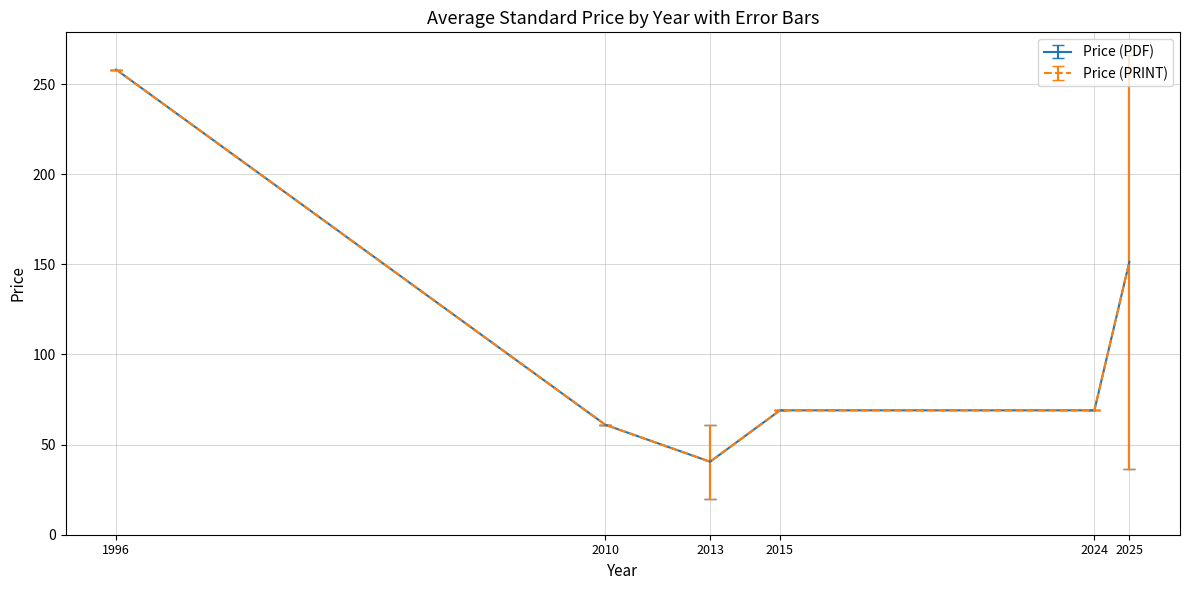

Is the value of Price (PRINT) at 2010 greater than the value of Price (PDF) at 2025?

No